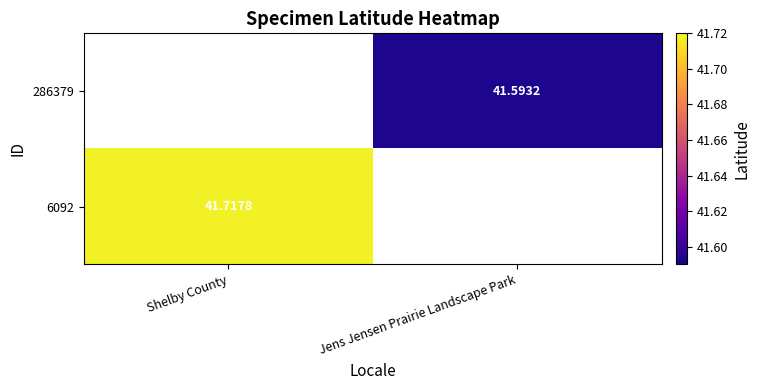

Between Jens Jensen Prairie Landscape Park and Shelby County, which is larger?

Shelby County